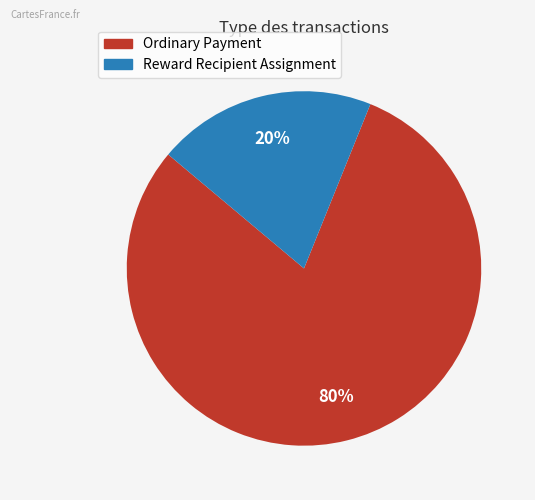

To the nearest percent, what is the difference between the largest and smallest slice percentages?

60%